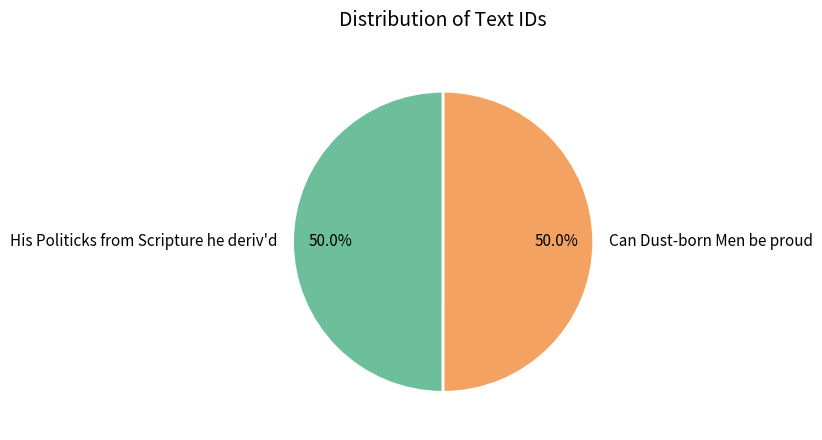

How many slices are in this pie chart?

2